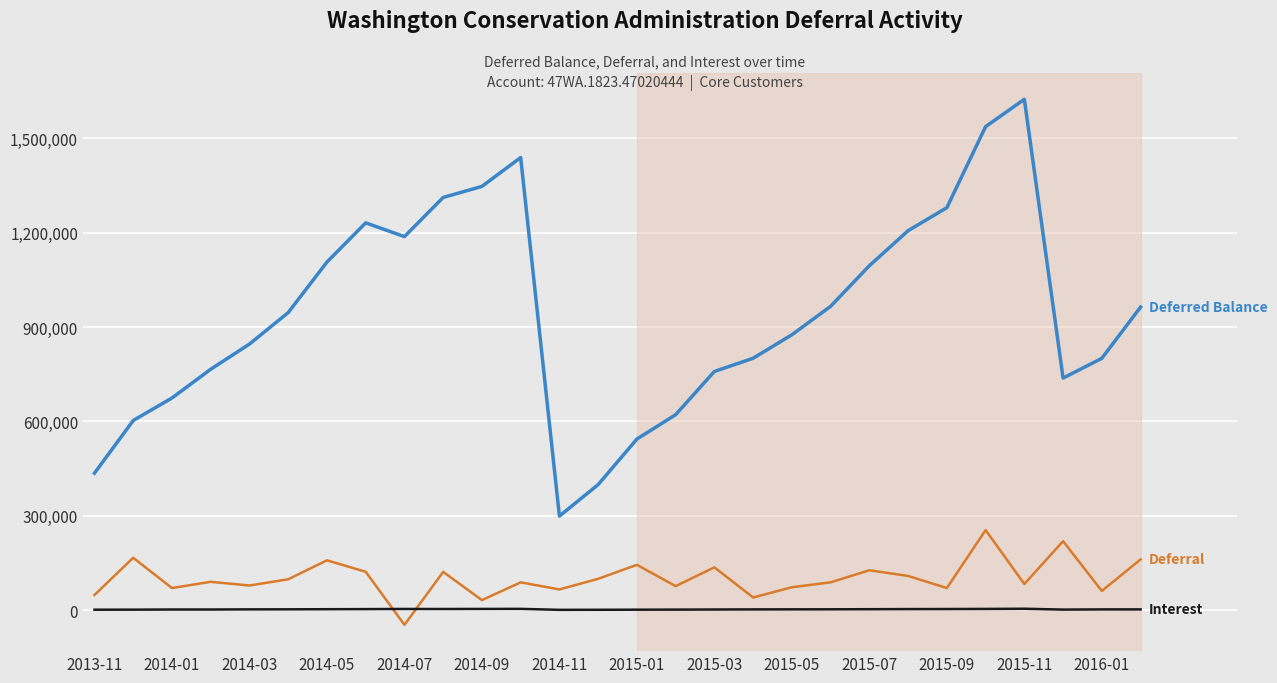

What is the greatest value displayed?

1624169.5